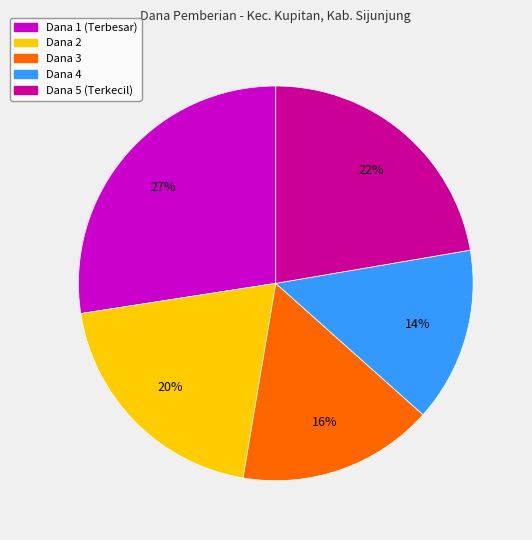

Which has a higher value, Dana 1 (Terbesar) or Dana 5 (Terkecil)?

Dana 1 (Terbesar)